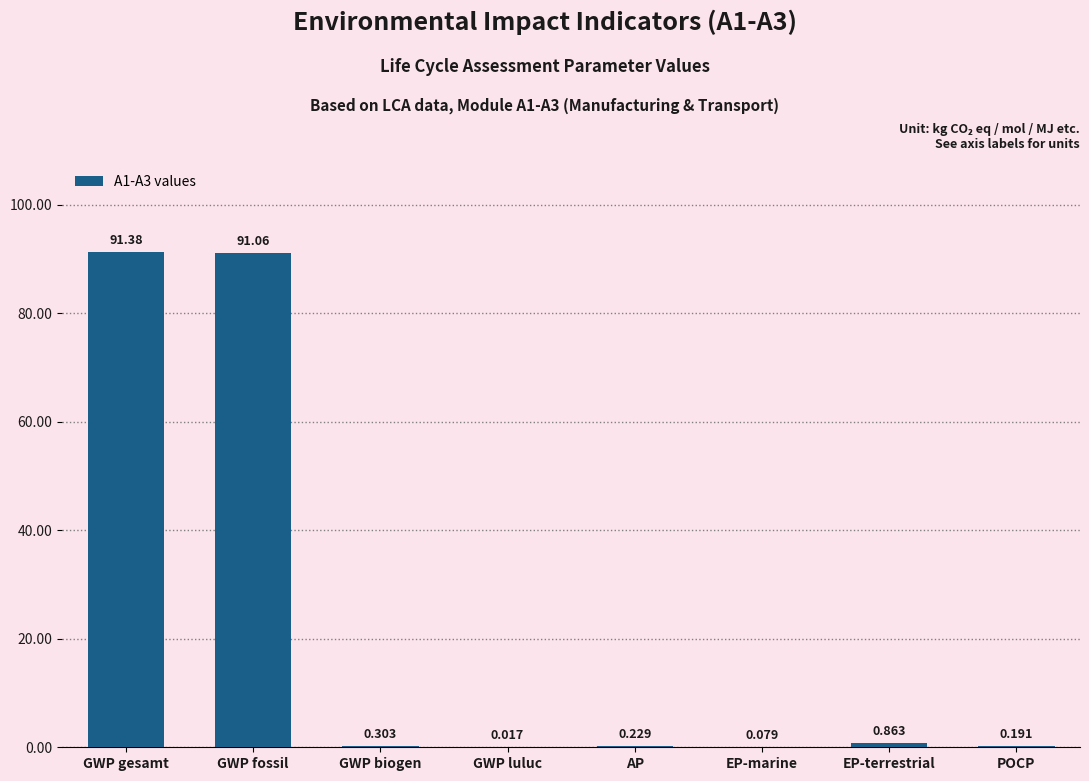

Between GWP luluc and POCP, which is larger?

POCP